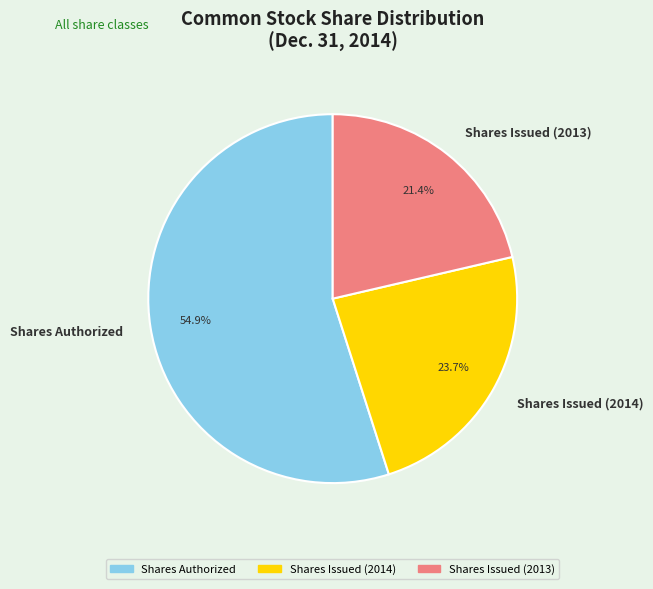

The Shares Issued (2014) slice represents 14% of the pie. True or false?

False